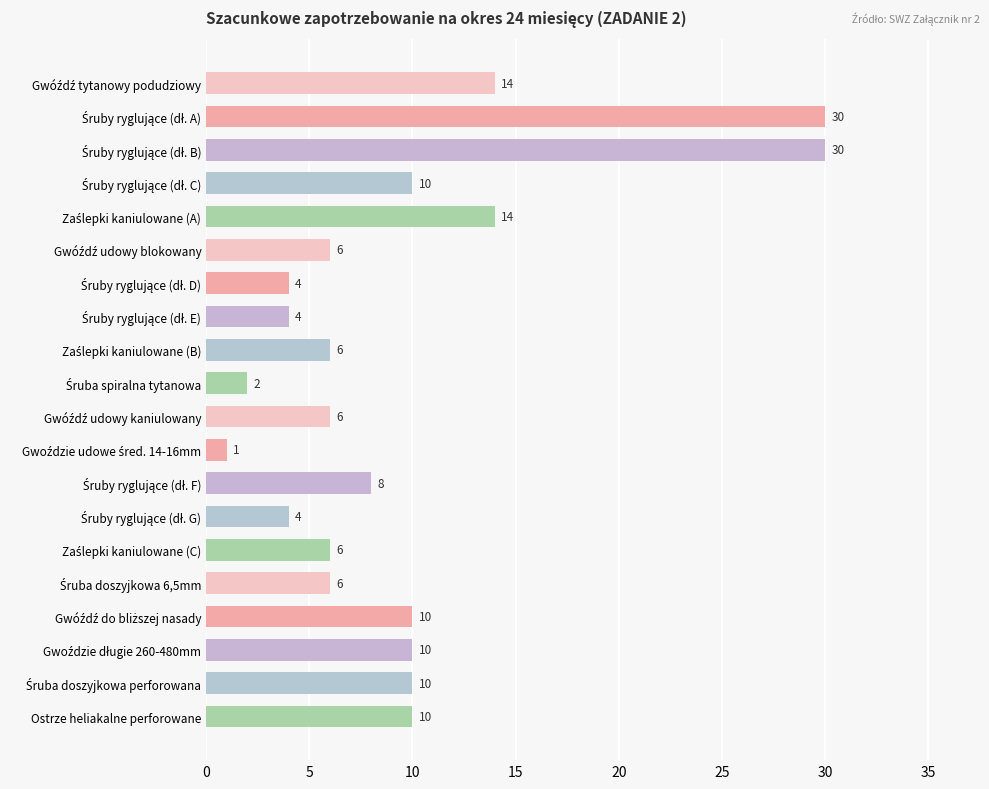

What is the greatest value displayed?

30